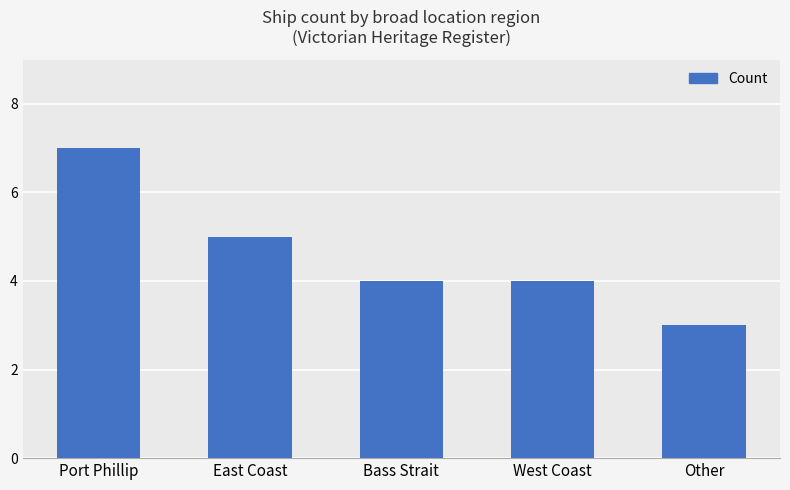

At which category does the chart reach its minimum across all series?

Other